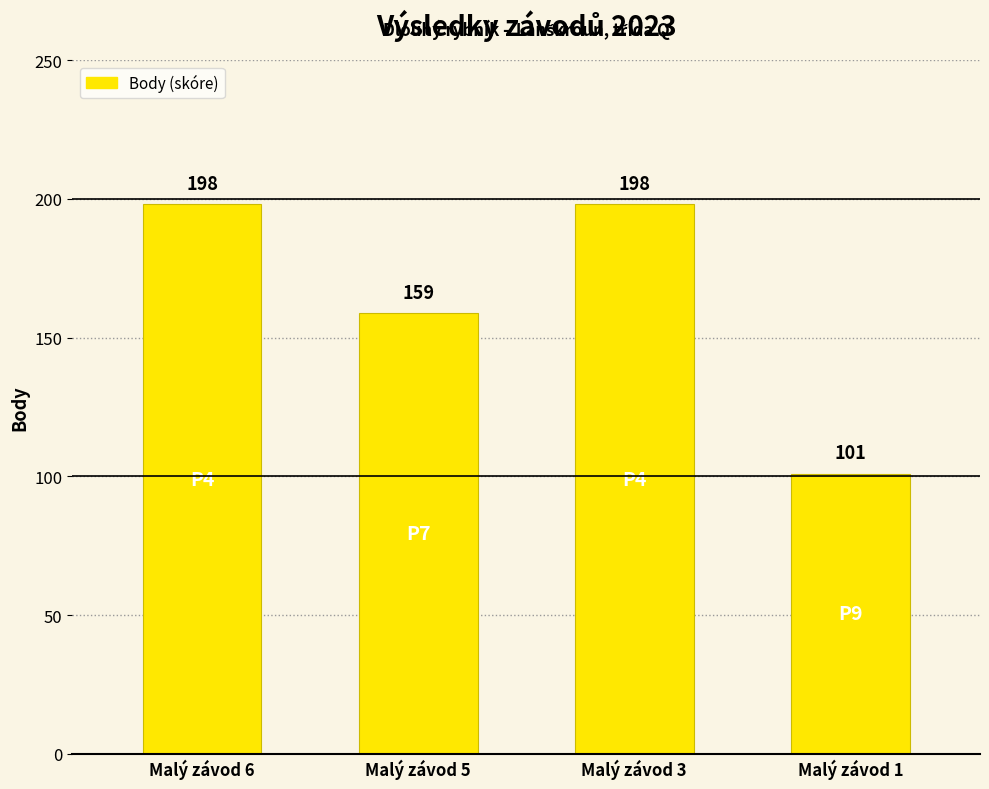

Approximately how many times larger is the value at Malý závod 6 compared to Malý závod 3?

1.0